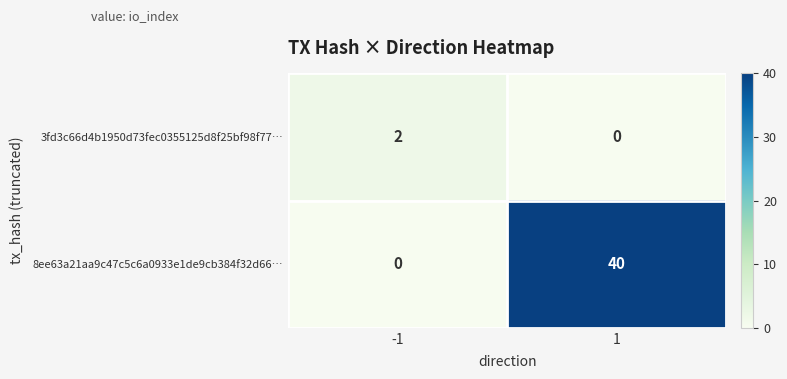

What is the total value across all series at -1?

2